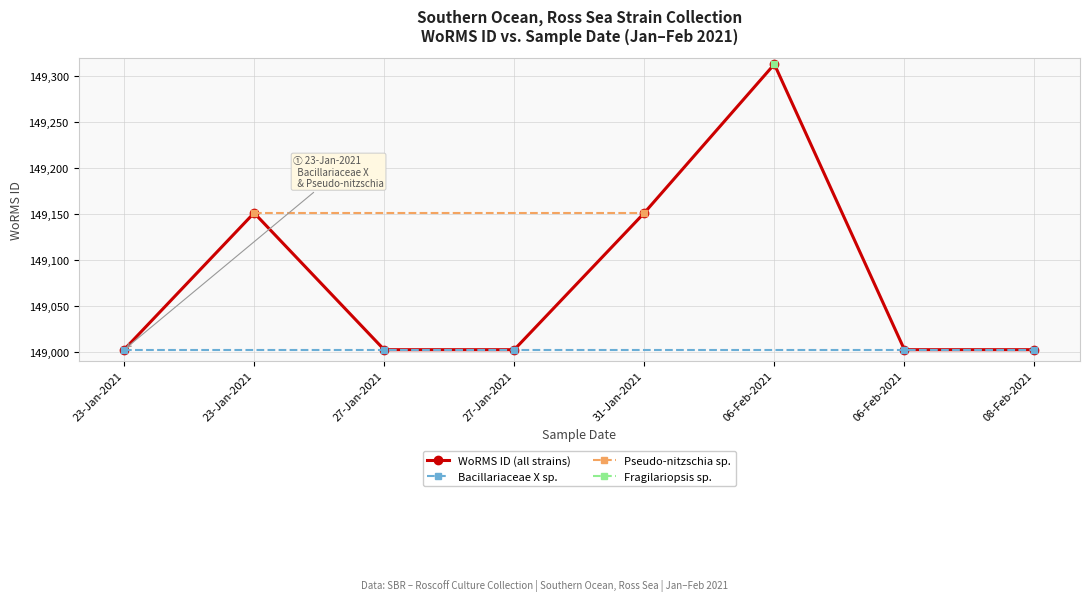

What is the value of the 7th point from the left?

149002